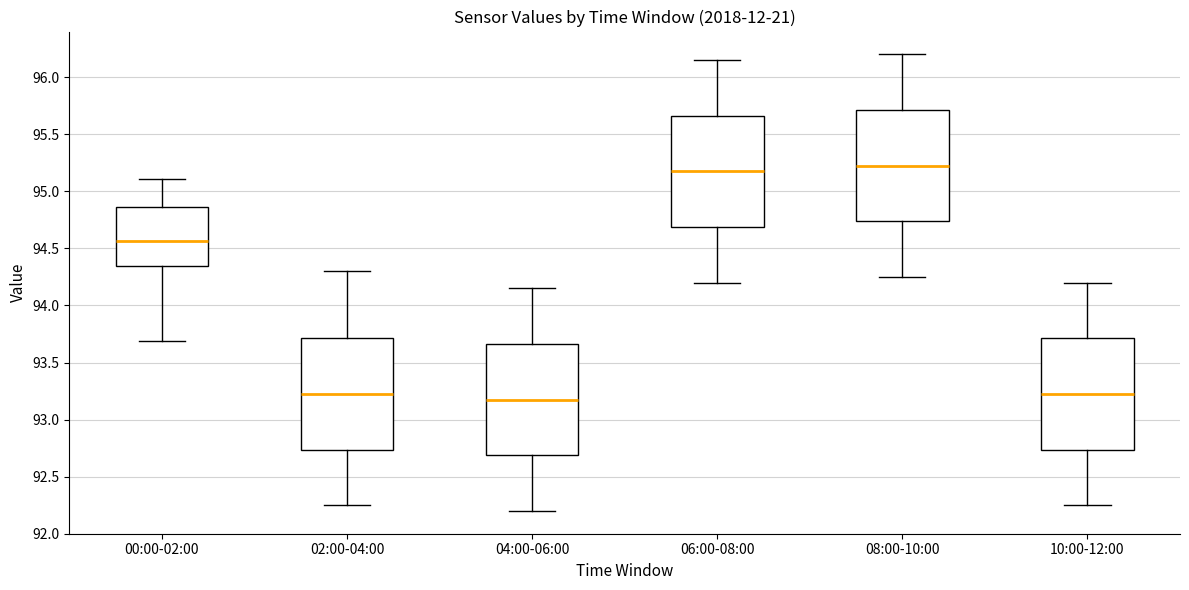

Reading left to right, transcribe this box plot: for each box, give where its median line is, the range the box spans, and where its two whiskers end, as read against the y-axis. The values are not printed on the chart, so give them approximately, as read against the axis.

00:00-02:00: median 94.55, box 94.35 to 94.85, whiskers 93.70 to 95.10
02:00-04:00: median 93.25, box 92.75 to 93.70, whiskers 92.25 to 94.30
04:00-06:00: median 93.20, box 92.70 to 93.65, whiskers 92.20 to 94.15
06:00-08:00: median 95.20, box 94.70 to 95.65, whiskers 94.20 to 96.15
08:00-10:00: median 95.25, box 94.75 to 95.70, whiskers 94.25 to 96.20
10:00-12:00: median 93.25, box 92.75 to 93.70, whiskers 92.25 to 94.20